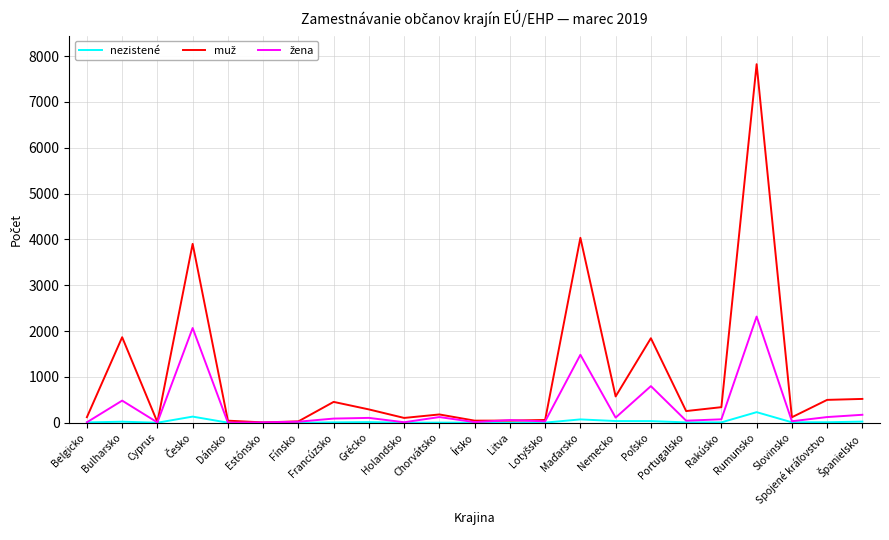

How many lines are shown in the chart?

3